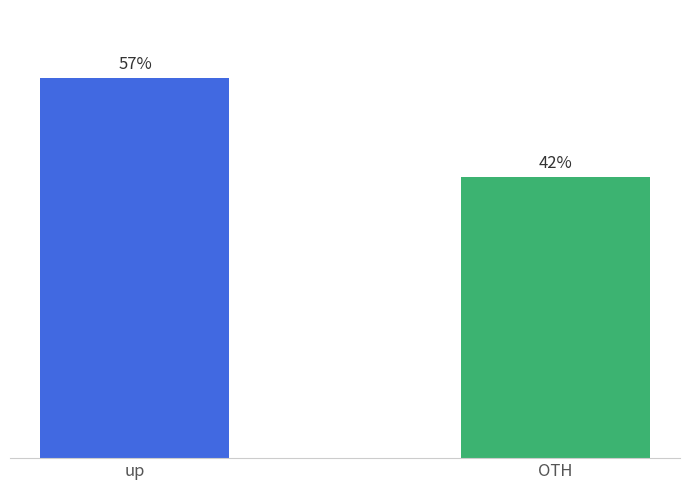

Which label corresponds to the largest value in the chart?

up